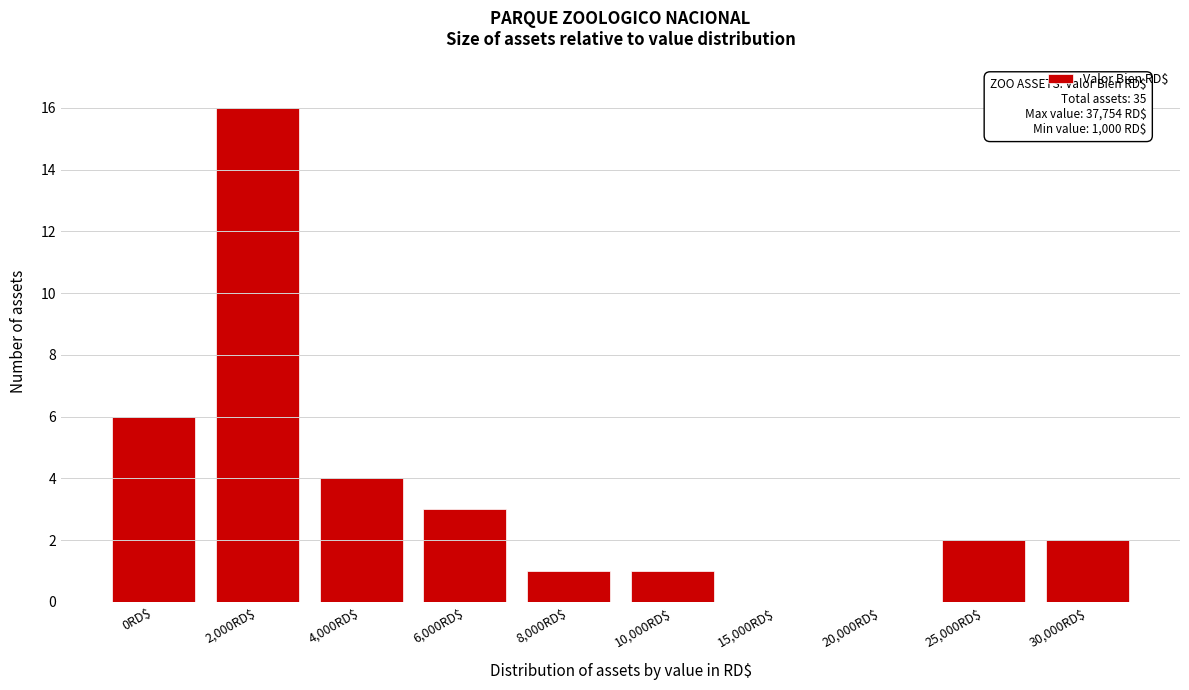

At which label is the value closest to 8?

0RD$